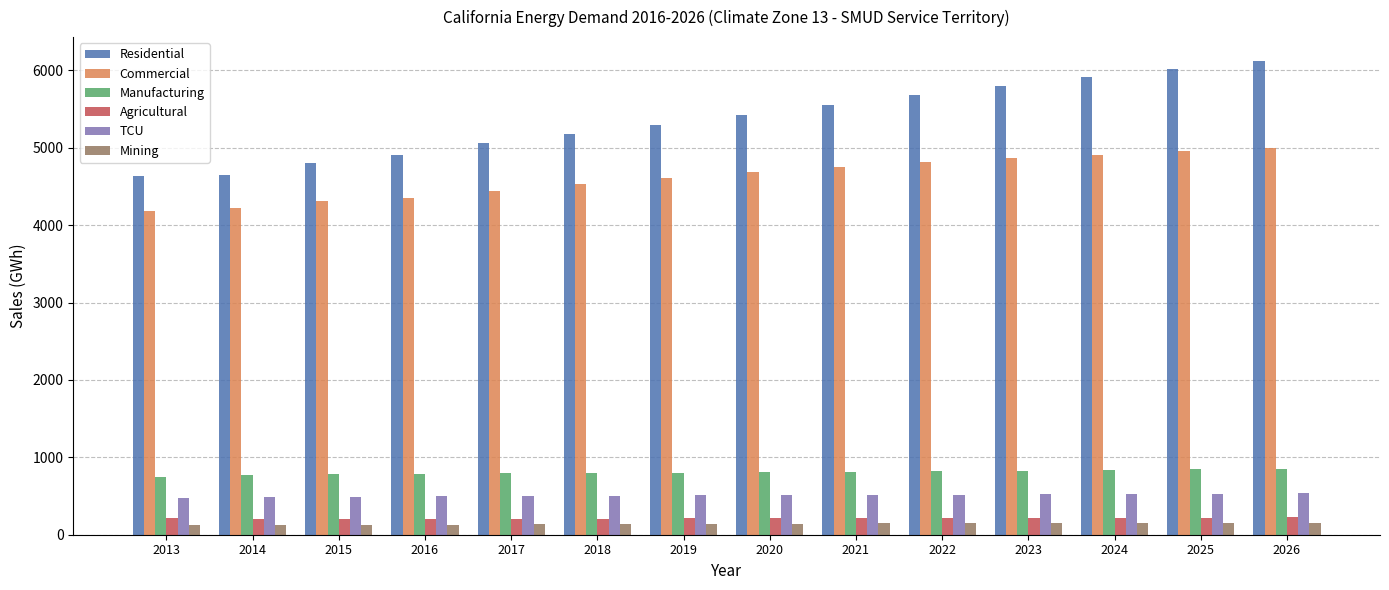

What is the average value of the Commercial series?

4617.6